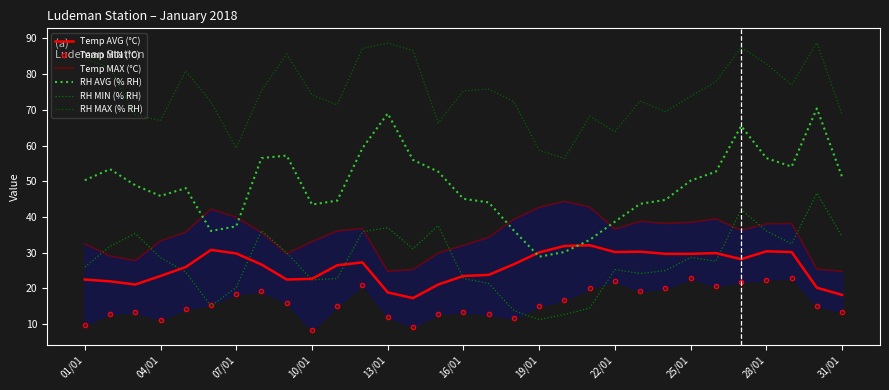

Which series has the largest total across all categories?

RH MAX (% RH)